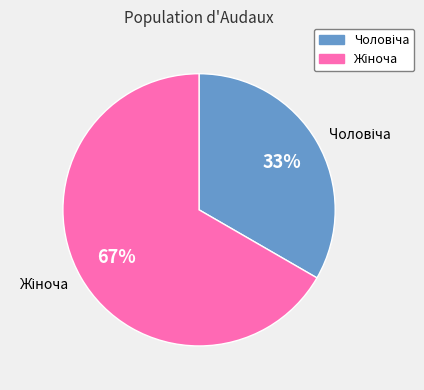

Which slice is the smallest?

Чоловіча